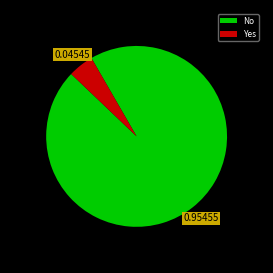

Rank the categories by value from lowest to highest.

Yes, No